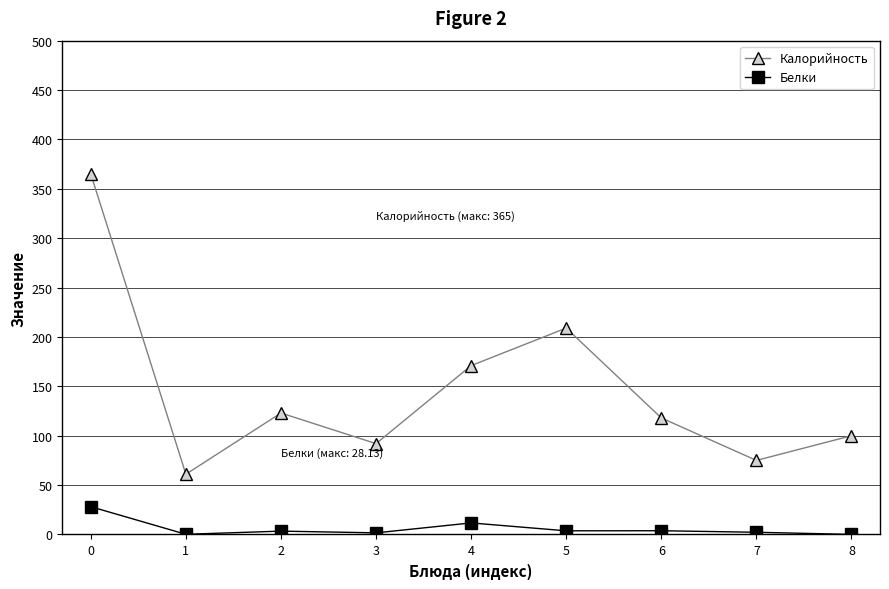

Rank the series by their maximum value, from highest to lowest.

Калорийность, Белки